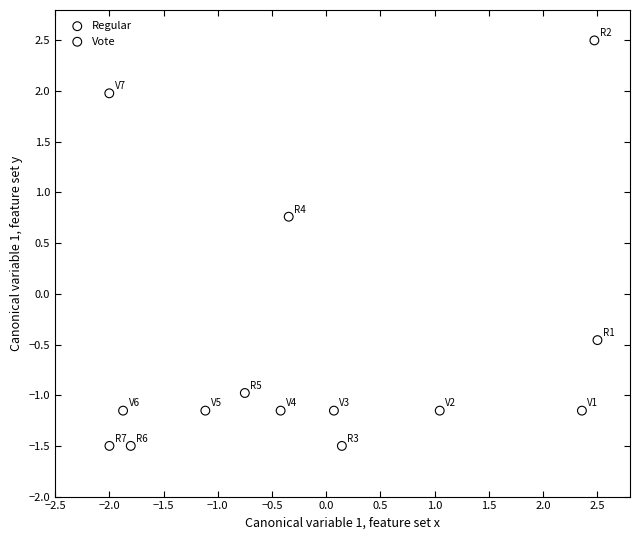

What are all the series names shown in the legend?

Regular, Vote